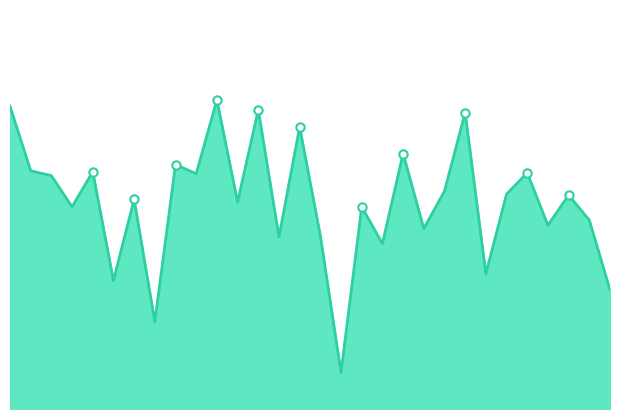

List the labels in order of value, smallest first.

32, 14, 58, 10, 46, 36, 26, 30, 40, 52, 56, 34, 6, 22, 12, 54, 48, 42, 4, 18, 50, 8, 2, 16, 38, 28, 44, 24, 0, 20